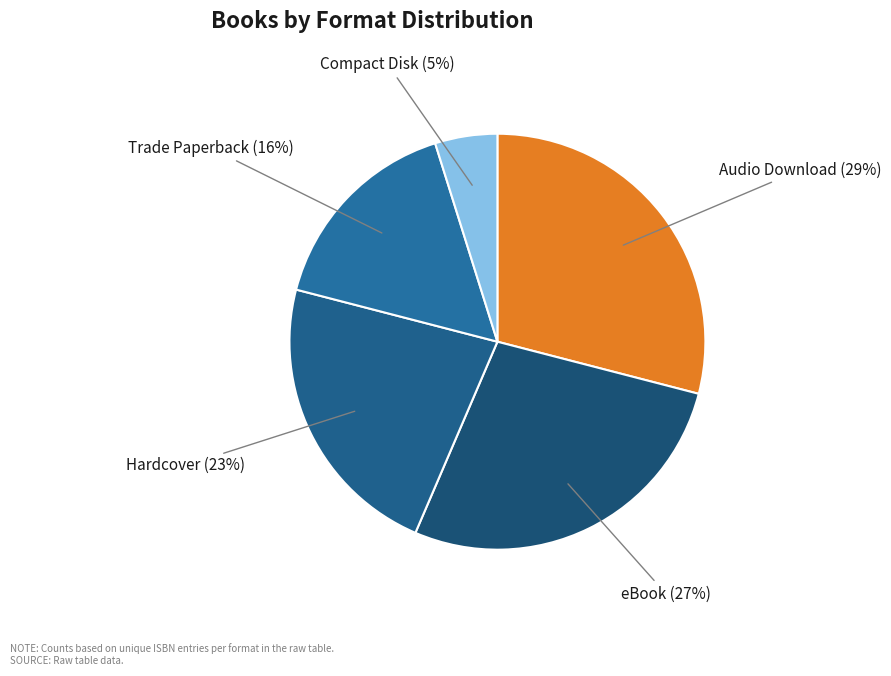

How many slices are in this pie chart?

5